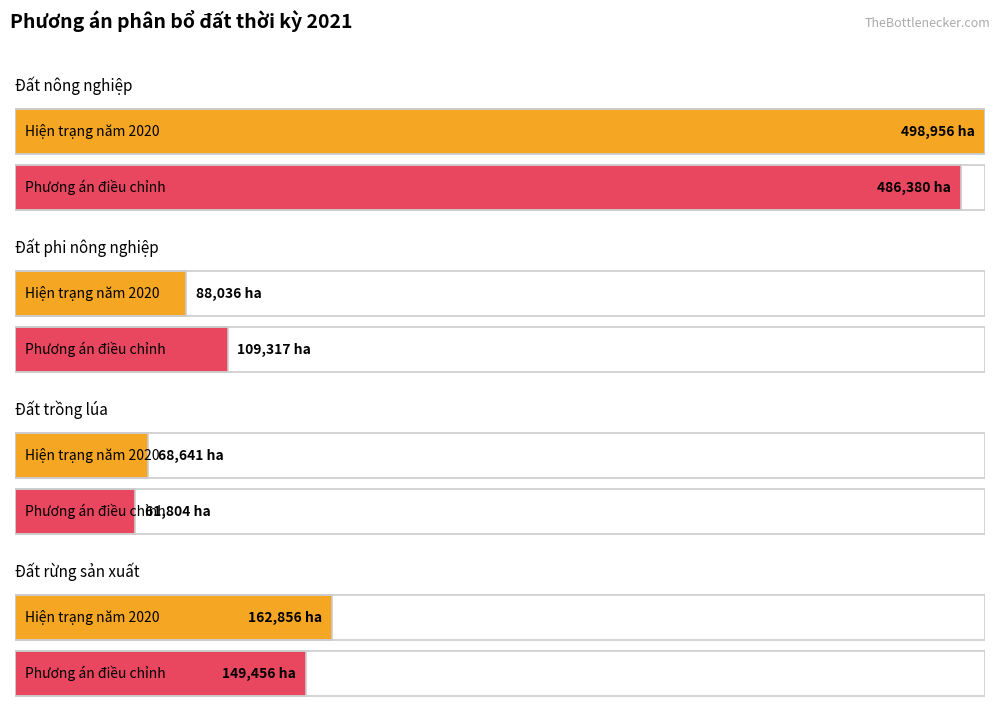

What is the minimum value shown in the chart?

61804.0